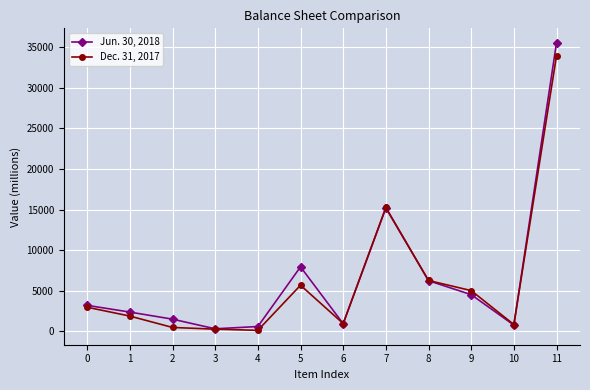

Is the value of Jun. 30, 2018 at 2 greater than the value of Dec. 31, 2017 at 7?

No